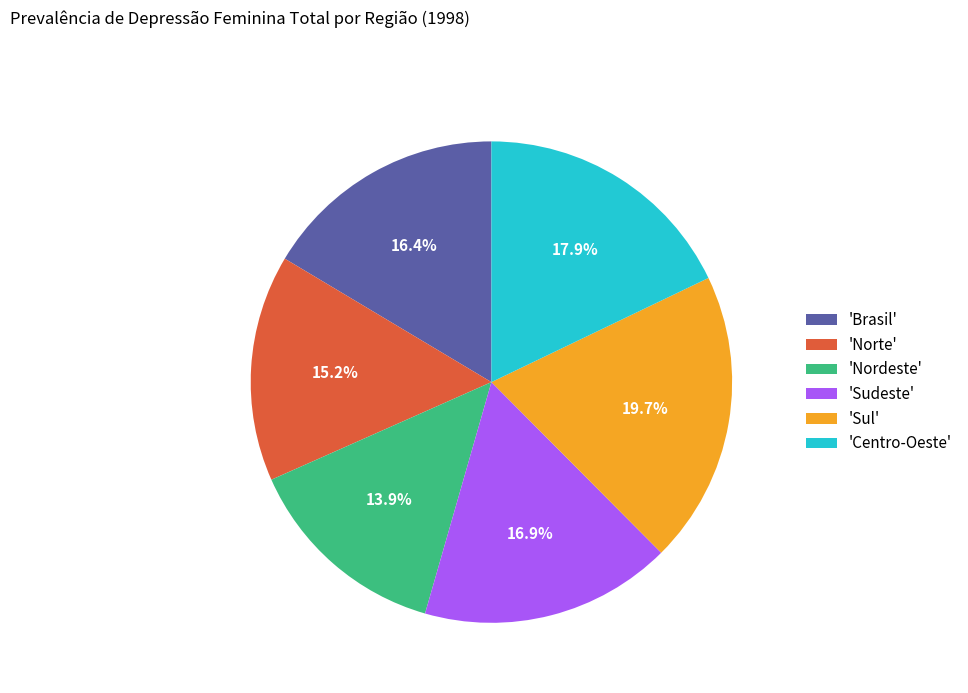

Is the sum of 'Centro-Oeste' and 'Norte' greater than half?

No